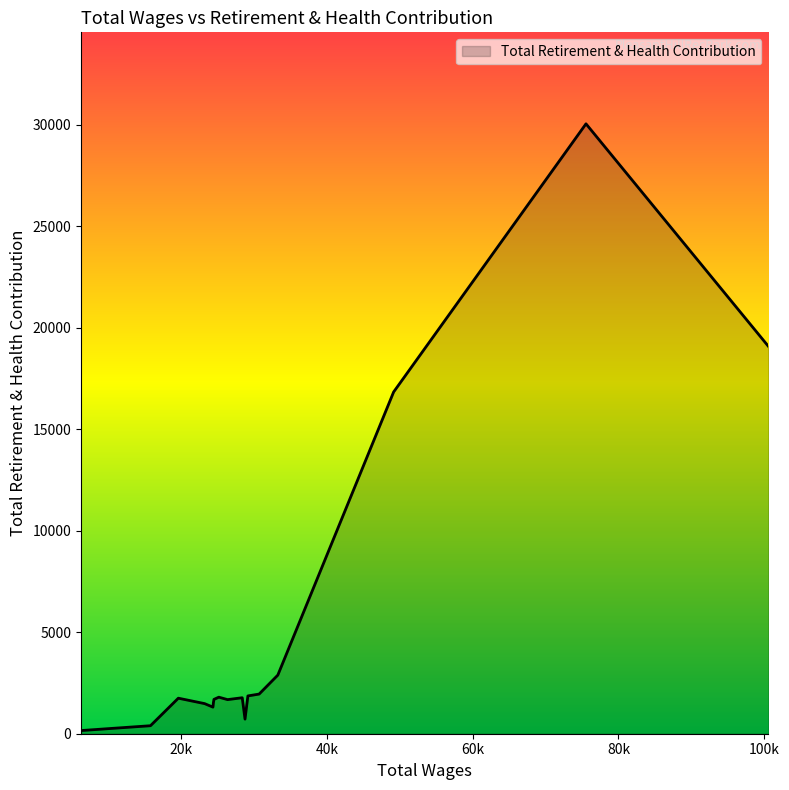

What is the greatest value displayed?

30041